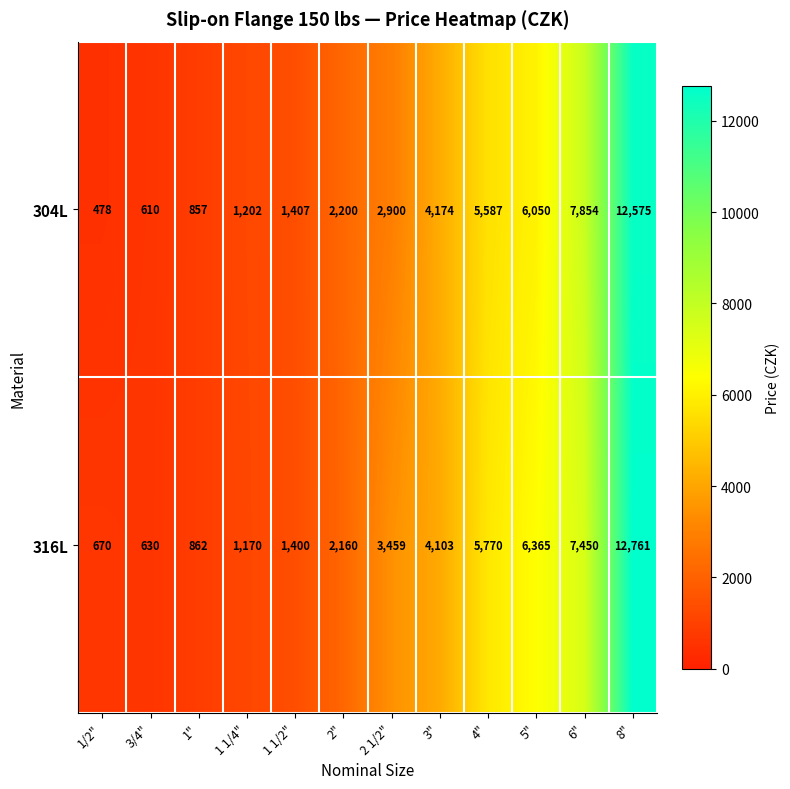

List the series in order of their peak value, highest first.

316L, 304L